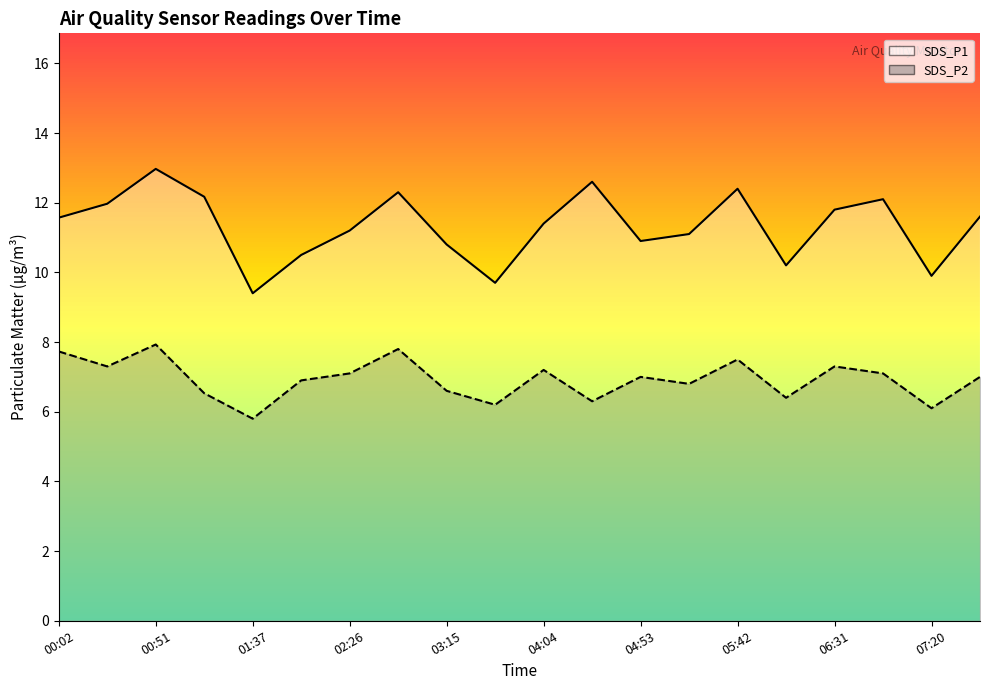

What is the difference between the maximum and minimum values in the SDS_P2 line series?

2.1